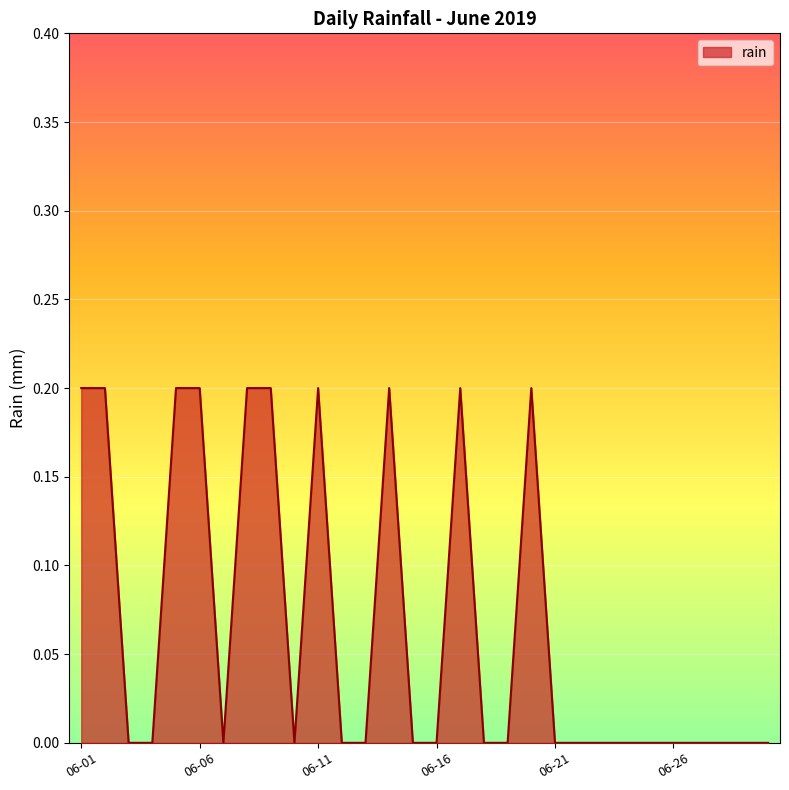

How many lines are shown in the chart?

1